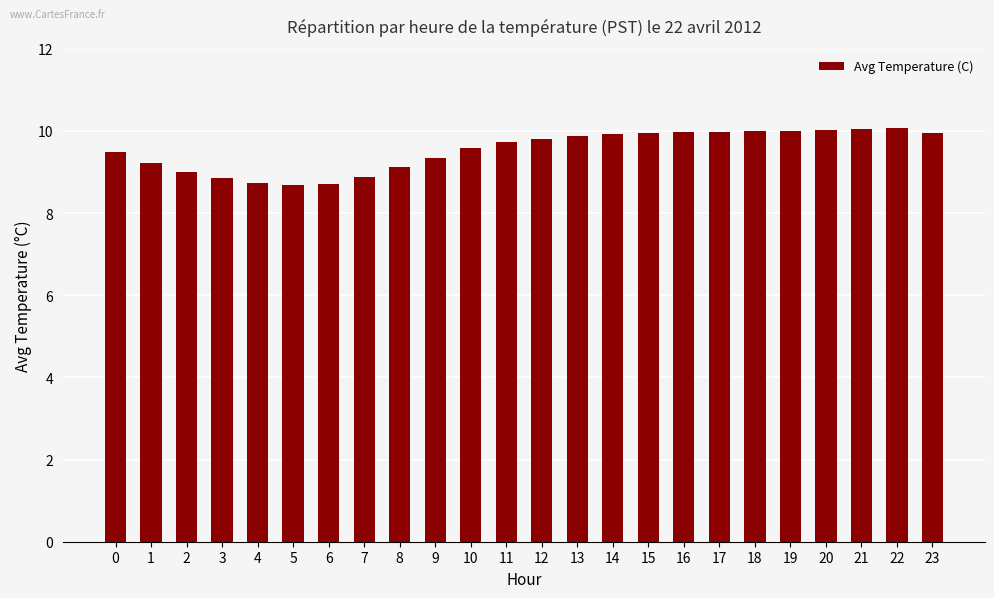

The chart shows a value of 10.0 at 19. True or false?

True